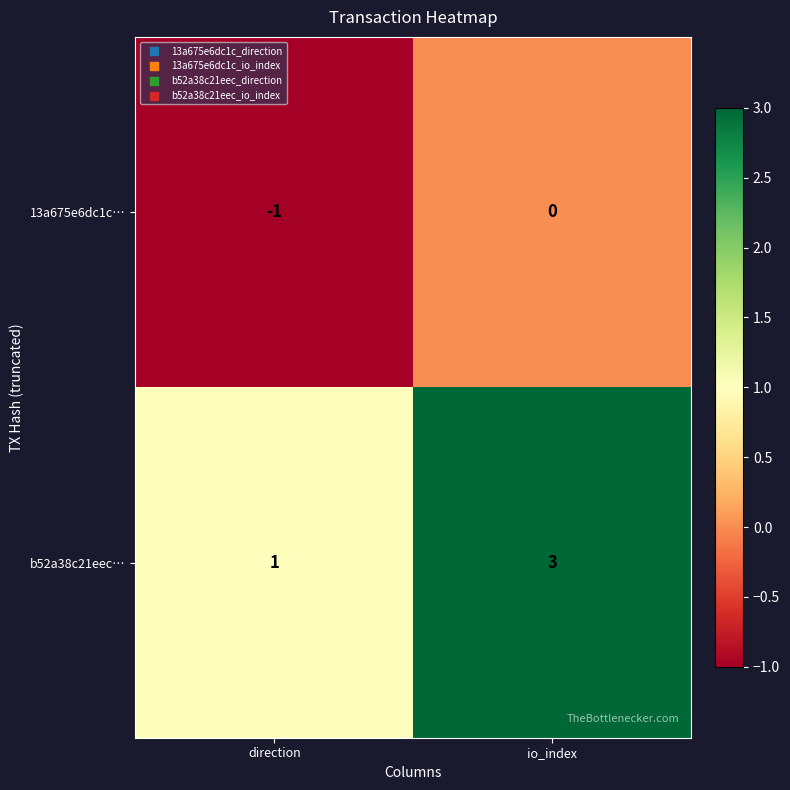

Which series has the largest total across all categories?

b52a38c21eec…